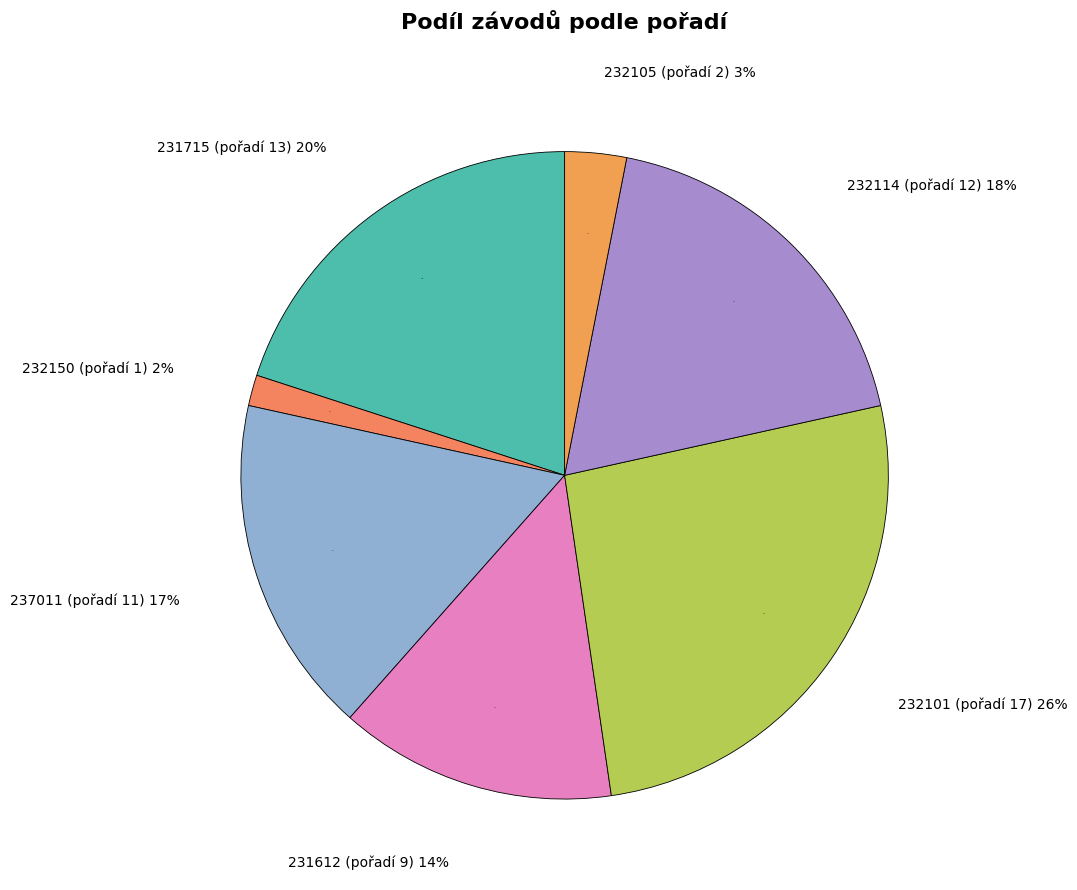

Is it true that 231612 is 14% of the pie?

True